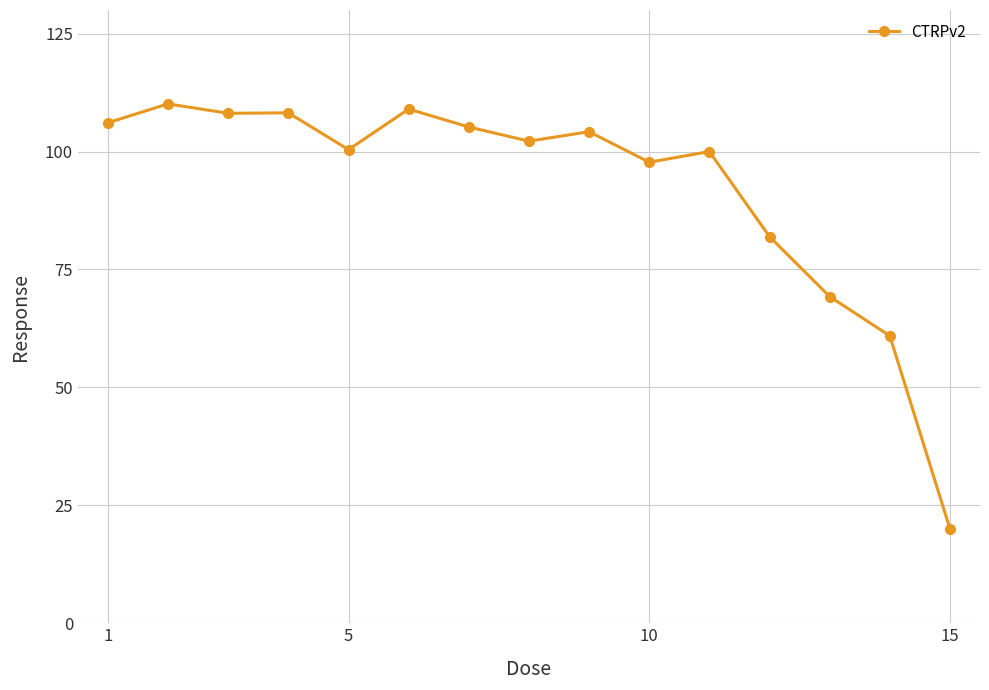

Does the chart display data point markers on the line(s)?

Yes